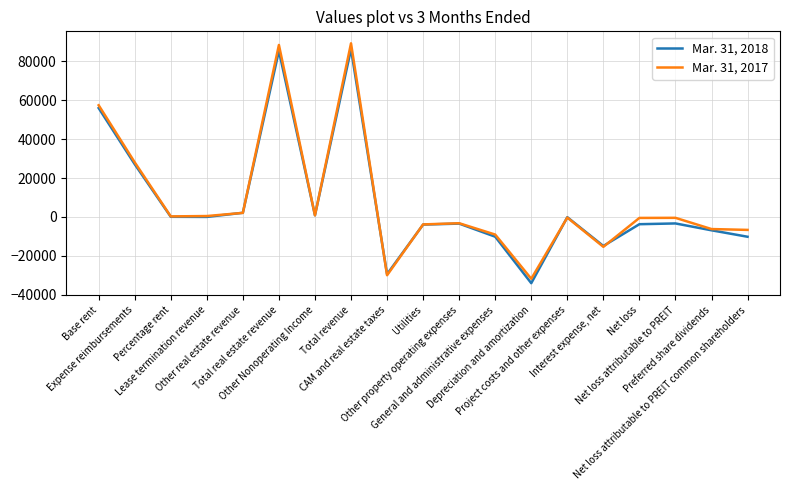

What is the greatest value displayed?

89264